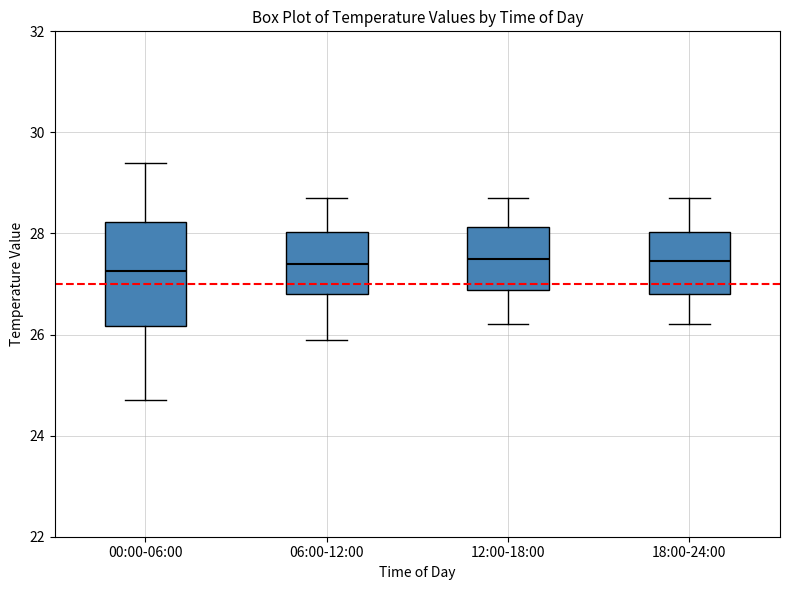

Reading left to right, read every box against the y-axis: the position of its median line, the range the box covers, and the ends of its whiskers. The values are not printed on the chart, so give them approximately, as read against the axis.

00:00-06:00: median 27.2, box 26.2 to 28.2, whiskers 24.8 to 29.4
06:00-12:00: median 27.4, box 26.8 to 28.0, whiskers 26.0 to 28.8
12:00-18:00: median 27.6, box 26.8 to 28.2, whiskers 26.2 to 28.8
18:00-24:00: median 27.4, box 26.8 to 28.0, whiskers 26.2 to 28.8